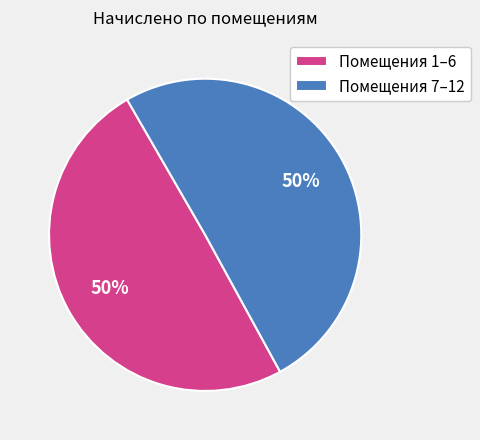

Approximately how many times larger is the value at Помещения 7–12 compared to Помещения 1–6?

1.0